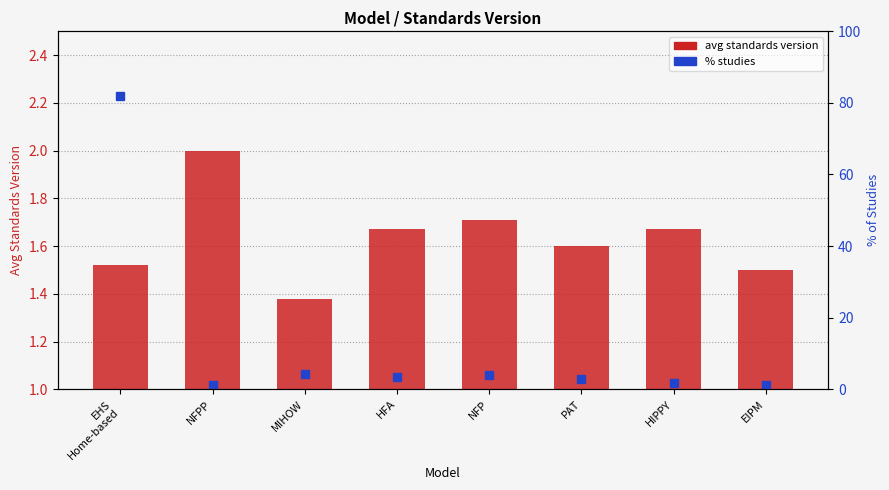

Reading right to left, what are all the values shown in this chart?

avg standards version: 1.5	1.7	1.6	1.7	1.7	1.4	2.0	1.5
% studies: 1.1	1.6	2.7	3.8	3.3	4.4	1.1	81.9